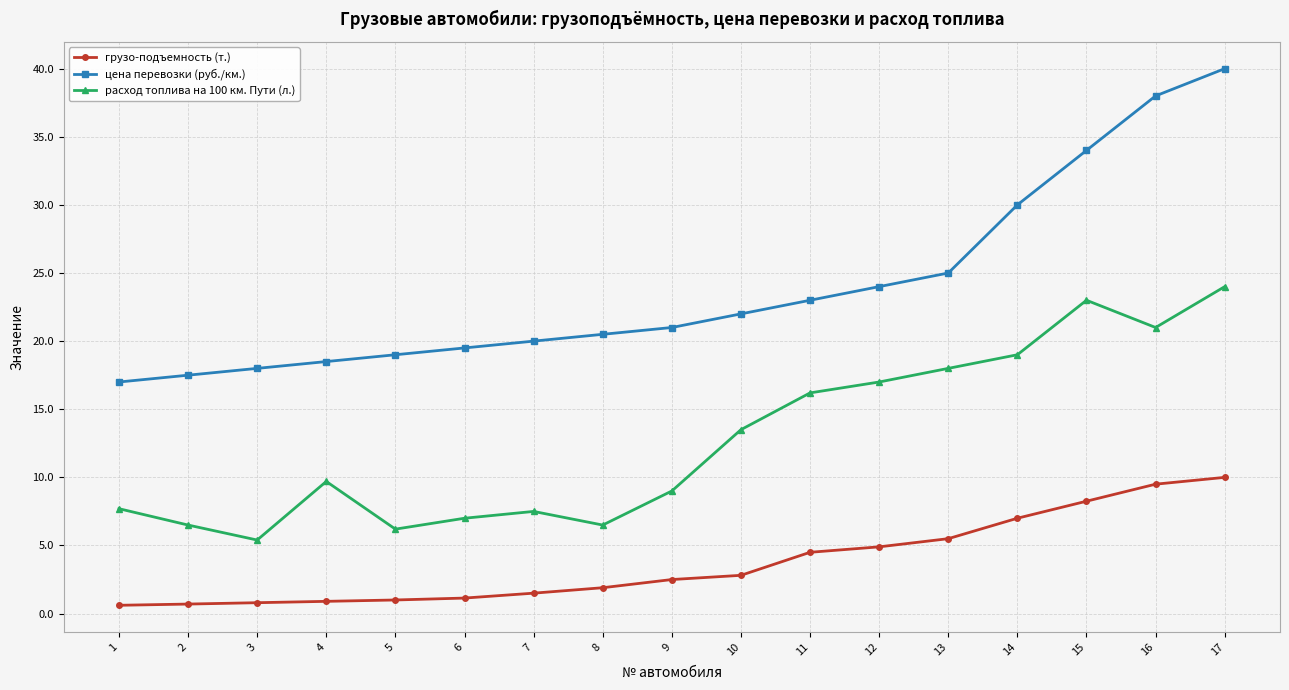

What are all the series names shown in the legend?

грузо-подъемность (т.), цена перевозки (руб./км.), расход топлива на 100 км. Пути (л.)